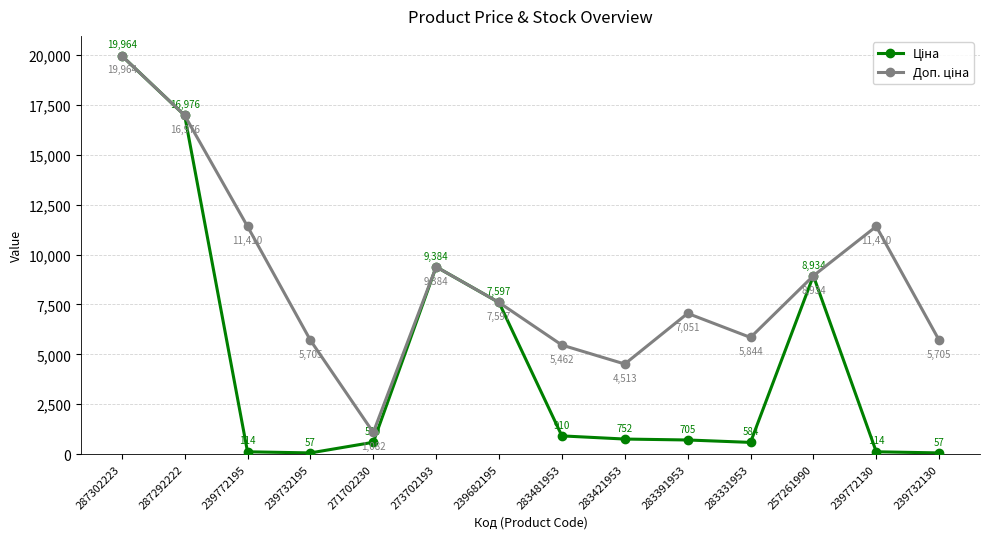

What is the label of the 2nd point from the right?

239772130